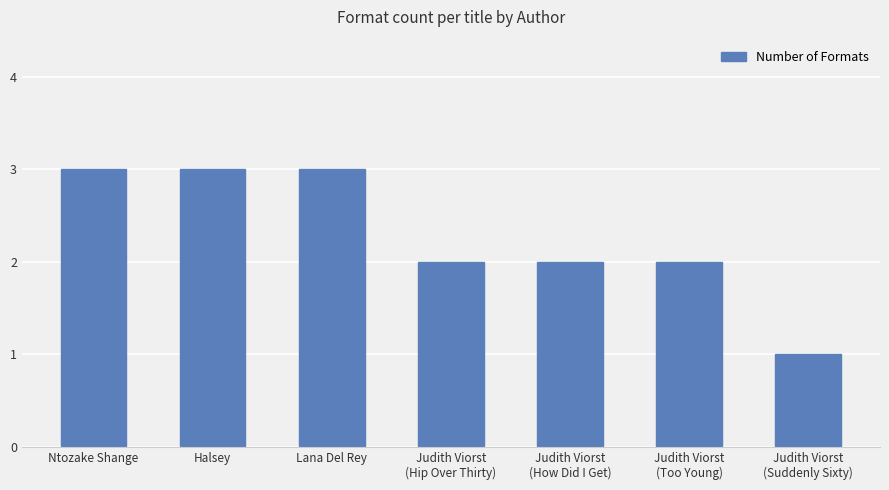

Count the number of data series in this chart.

1